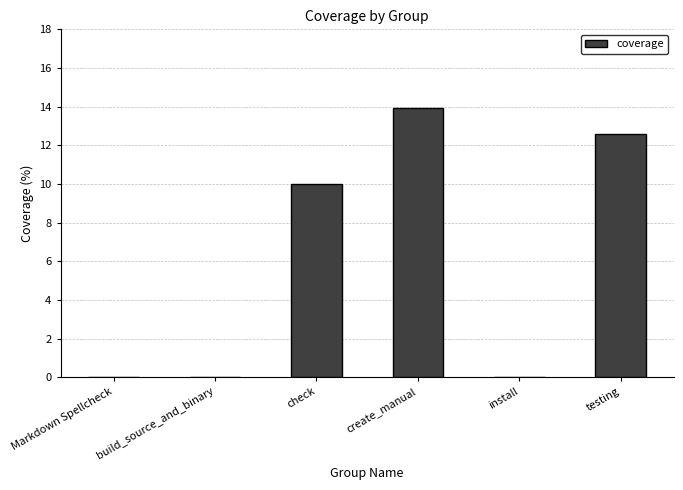

Which label corresponds to the largest value in the chart?

create_manual